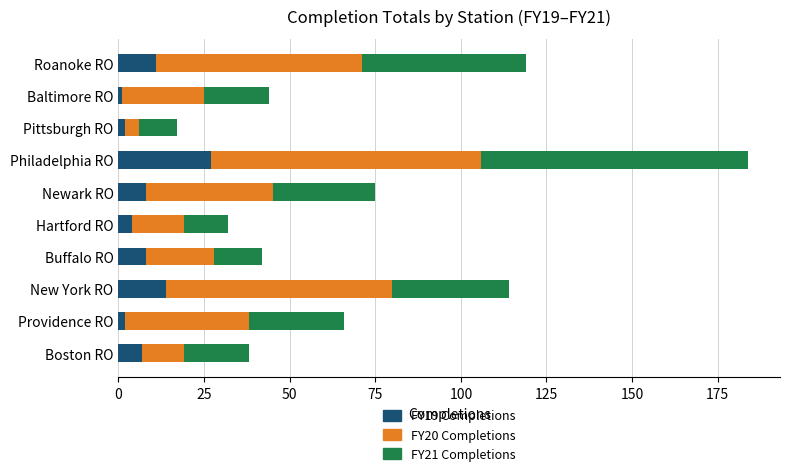

What is the total value across all series at Philadelphia RO?

184